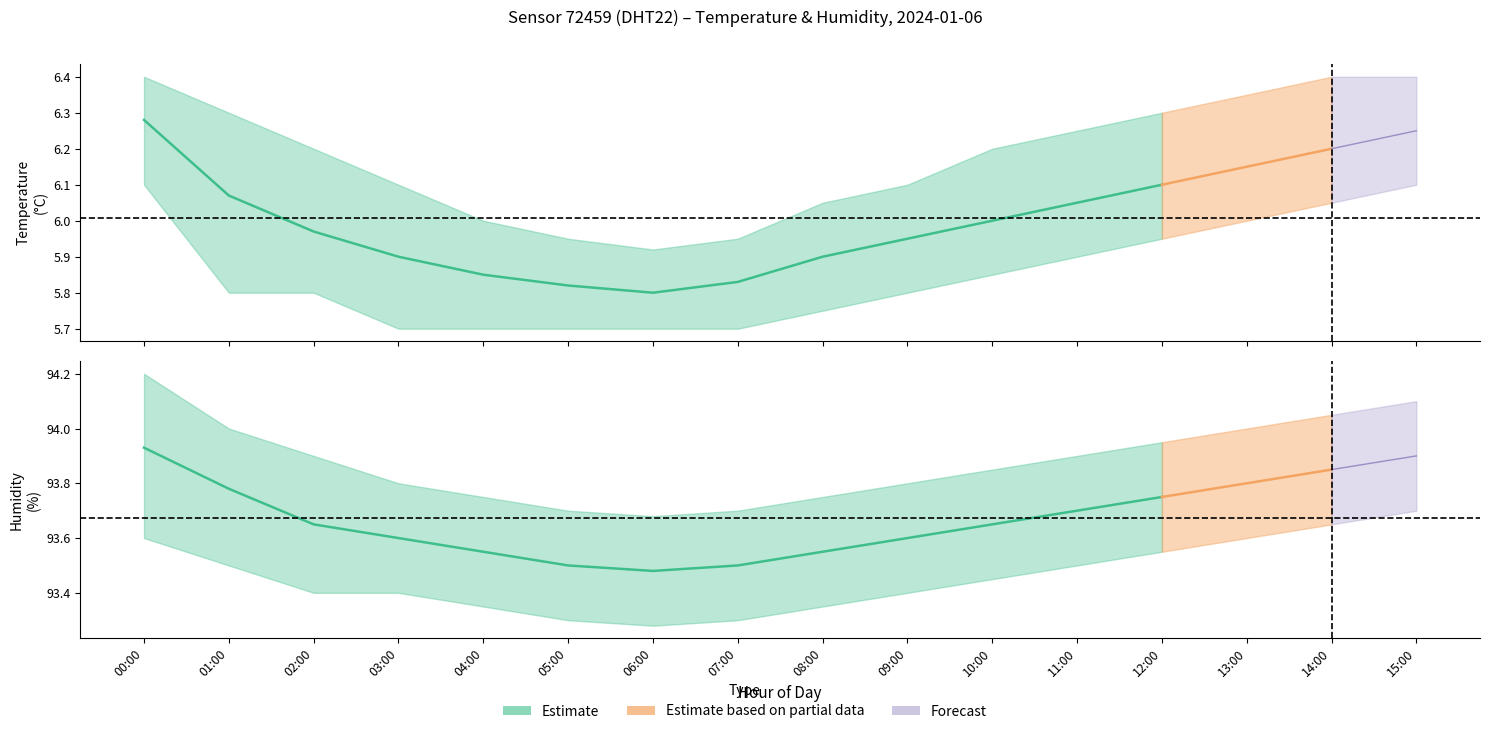

Between 01:00 and 15:00, which series saw the biggest shift?

temperature_lower